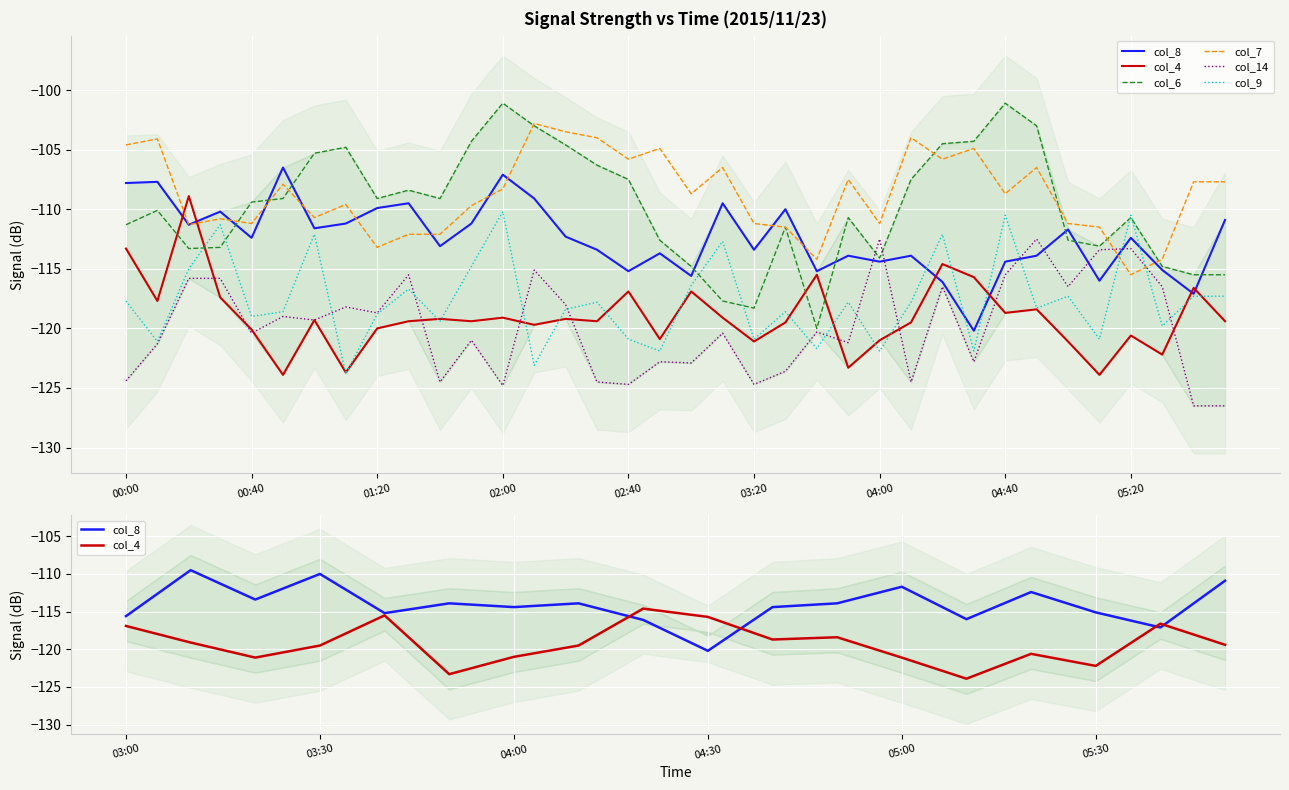

Reading left to right, extract all data points from this chart.

col_8: -107.8	-107.7	-111.3	-110.2	-112.4	-106.5	-111.6	-111.2	-109.9	-109.5	-113.1	-111.2	-107.1	-109.1	-112.3	-113.4	-115.2	-113.7	-115.6	-109.5	-113.4	-110.0	-115.2	-113.9	-114.4	-113.9	-116.1	-120.2	-114.4	-113.9	-111.7	-116.0	-112.4	-115.1	-117.1	-110.9
col_4: -113.3	-117.7	-108.9	-117.4	-120.1	-123.9	-119.3	-123.7	-120.0	-119.4	-119.2	-119.4	-119.1	-119.7	-119.2	-119.4	-116.9	-120.9	-116.9	-119.1	-121.1	-119.5	-115.5	-123.3	-121.0	-119.5	-114.6	-115.7	-118.7	-118.4	-121.1	-123.9	-120.6	-122.2	-116.6	-119.4
col_6: -111.3	-110.1	-113.3	-113.2	-109.4	-109.1	-105.3	-104.8	-109.1	-108.4	-109.1	-104.3	-101.1	-103.0	-104.6	-106.3	-107.5	-112.6	-114.8	-117.7	-118.3	-111.5	-120.0	-110.7	-114.1	-107.5	-104.5	-104.3	-101.1	-103.0	-112.6	-113.1	-110.7	-114.8	-115.5	-115.5
col_7: -104.6	-104.1	-111.3	-110.8	-111.2	-107.9	-110.7	-109.6	-113.2	-112.1	-112.1	-109.7	-108.3	-102.8	-103.5	-104.0	-105.8	-104.9	-108.7	-106.5	-111.2	-111.5	-114.2	-107.5	-111.2	-104.0	-105.8	-104.9	-108.7	-106.5	-111.2	-111.5	-115.5	-114.2	-107.7	-107.7
col_14: -124.4	-121.3	-115.8	-115.8	-120.4	-119.0	-119.3	-118.2	-118.7	-115.5	-124.5	-121.0	-124.8	-115.1	-118.0	-124.5	-124.7	-122.8	-122.9	-120.4	-124.7	-123.6	-120.3	-121.2	-112.5	-124.5	-116.5	-122.8	-115.5	-112.5	-116.5	-113.4	-113.3	-116.5	-126.5	-126.5
col_9: -117.7	-121.1	-115.0	-111.3	-119.0	-118.6	-112.1	-123.8	-118.8	-116.7	-119.4	-114.8	-110.2	-123.1	-118.4	-117.8	-120.9	-121.9	-116.4	-112.7	-120.9	-118.6	-121.7	-117.8	-121.9	-117.8	-112.1	-121.9	-110.5	-118.3	-117.3	-120.9	-110.5	-119.8	-117.3	-117.3